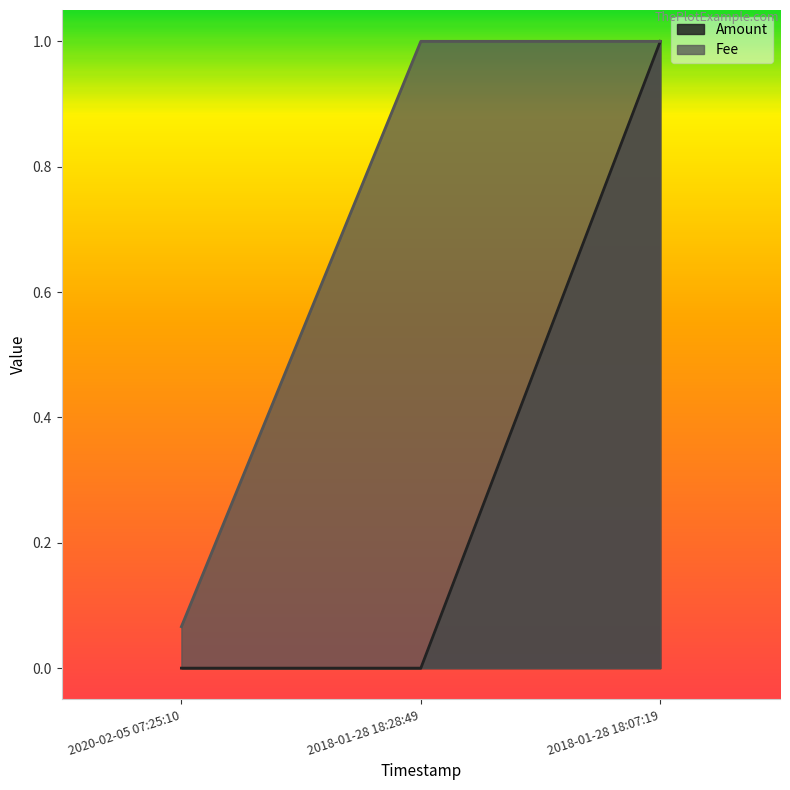

Reading right to left, extract all data points from this chart.

Amount: 2018-01-28 18:07:19=1.0	2018-01-28 18:28:49=0.0	2020-02-05 07:25:10=0.0
Fee: 2018-01-28 18:07:19=1.0	2018-01-28 18:28:49=1.0	2020-02-05 07:25:10=0.1